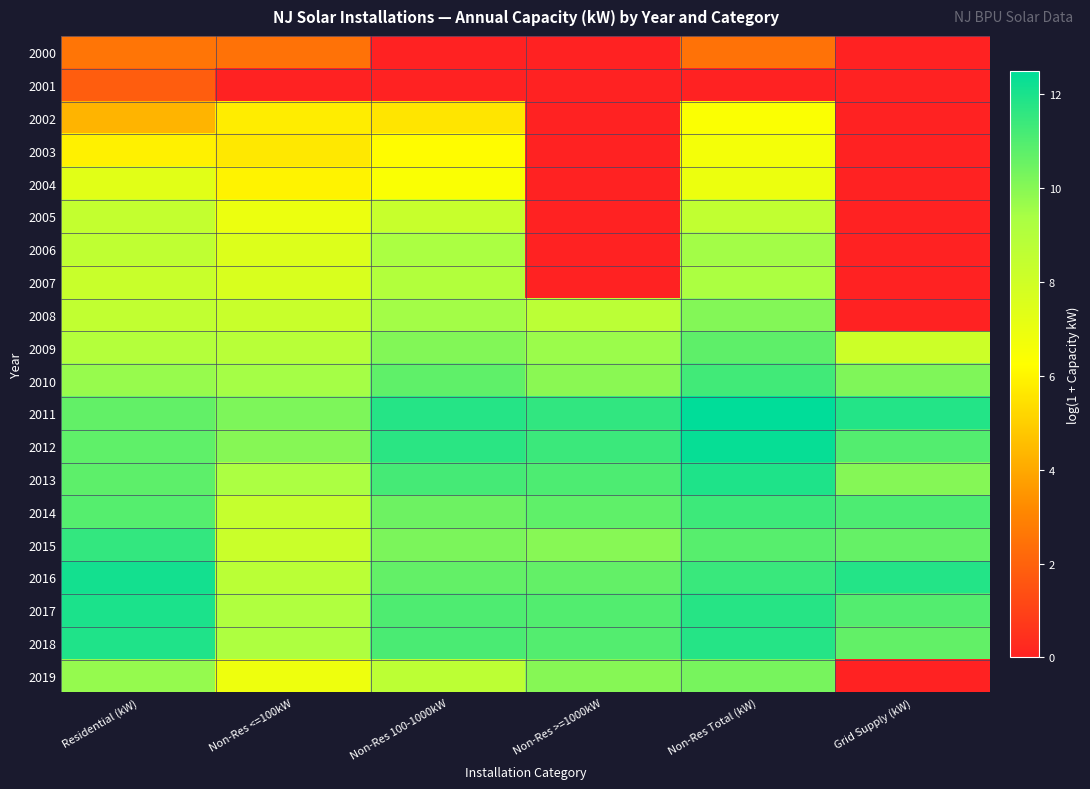

At which category is the sum across all series the highest?

Non-Res Total (kW)